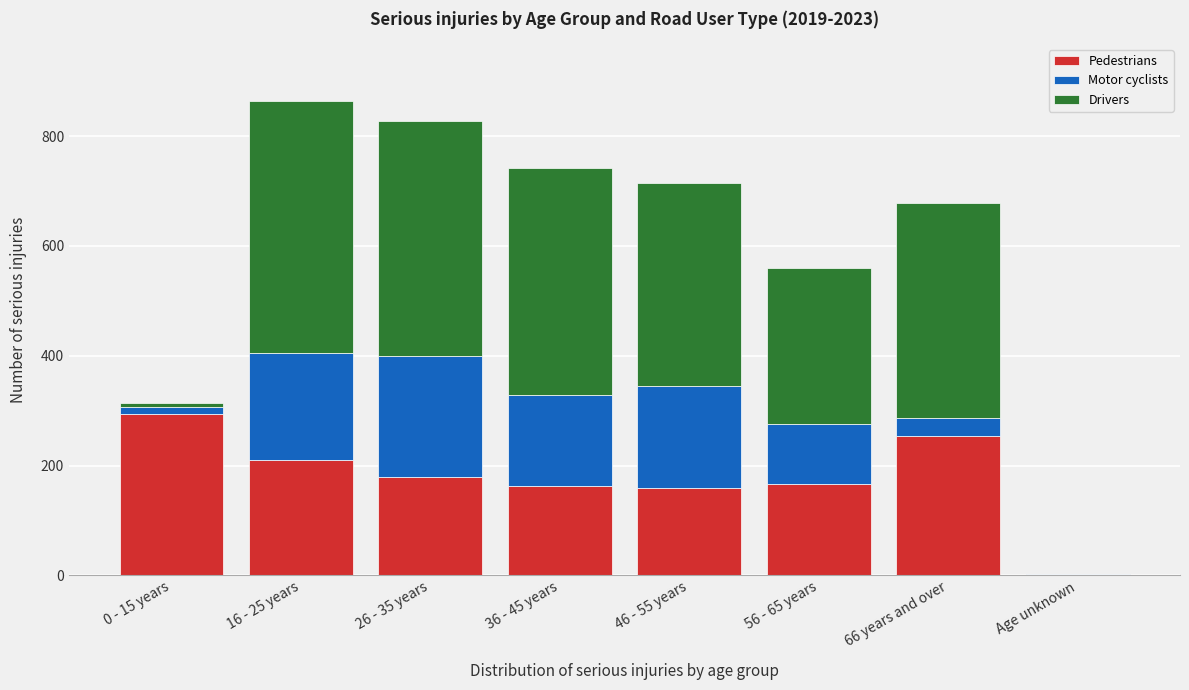

What is the total value across all series at 66 years and over?

678